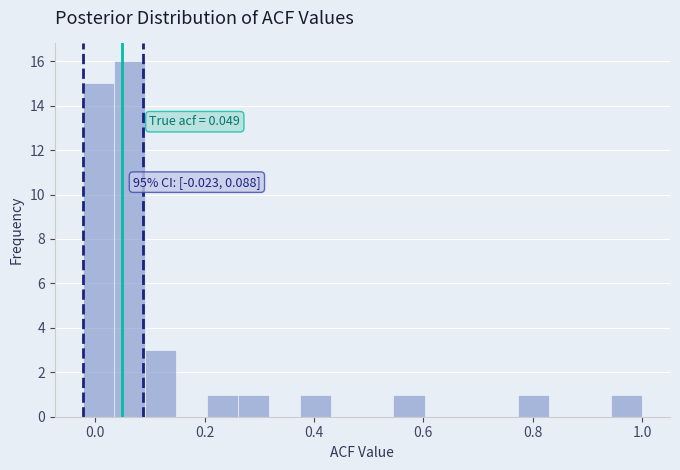

Read against the x-axis, roughly where is the centre of the tallest bar?

0.06